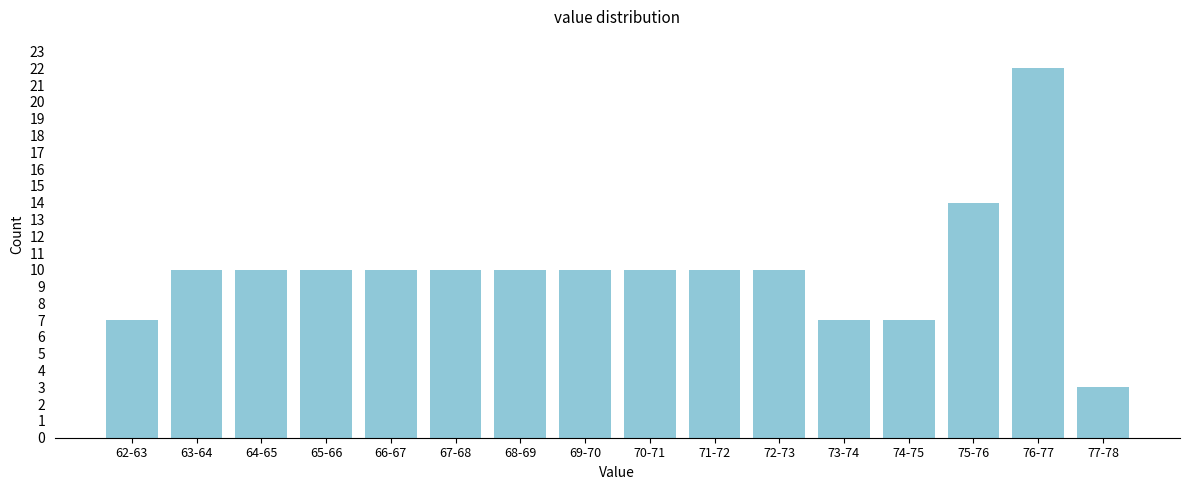

Reading left to right, transcribe all the data shown in this chart.

7	10	10	10	10	10	10	10	10	10	10	7	7	14	22	3